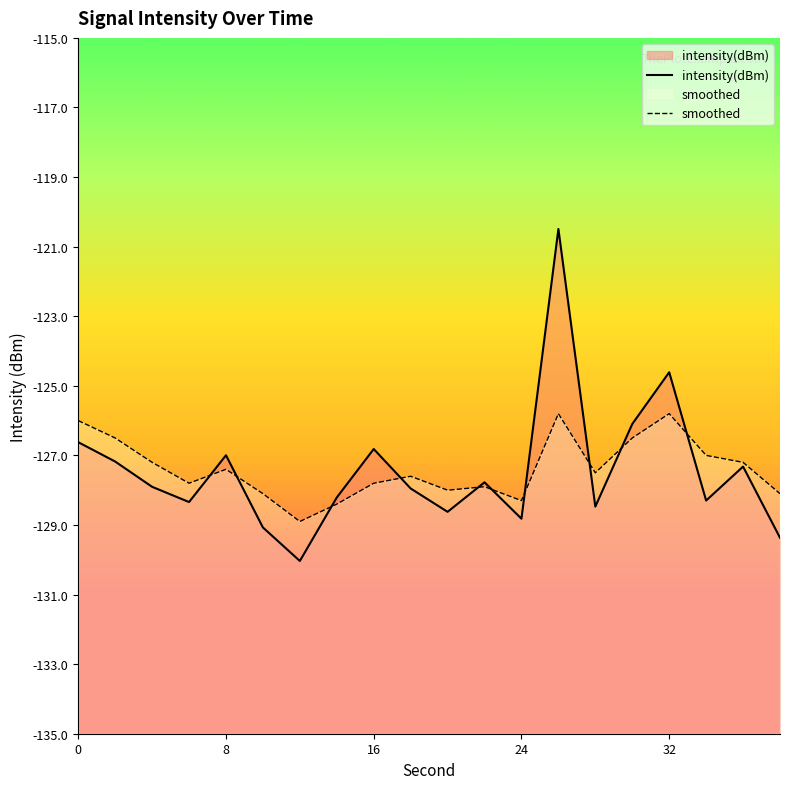

Is the value of intensity(dBm) at 16 greater than the value of smoothed at 15?

No